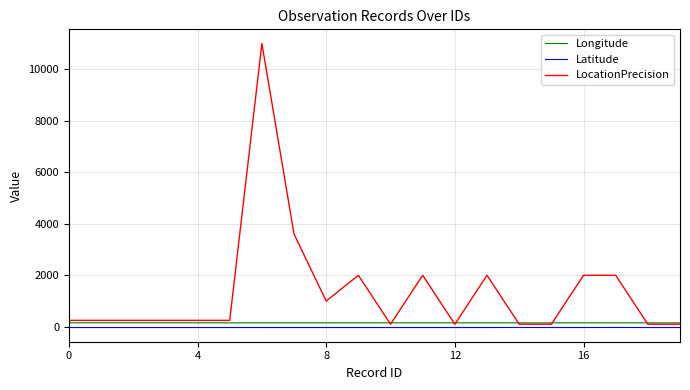

What is the minimum value shown in the chart?

-28.3